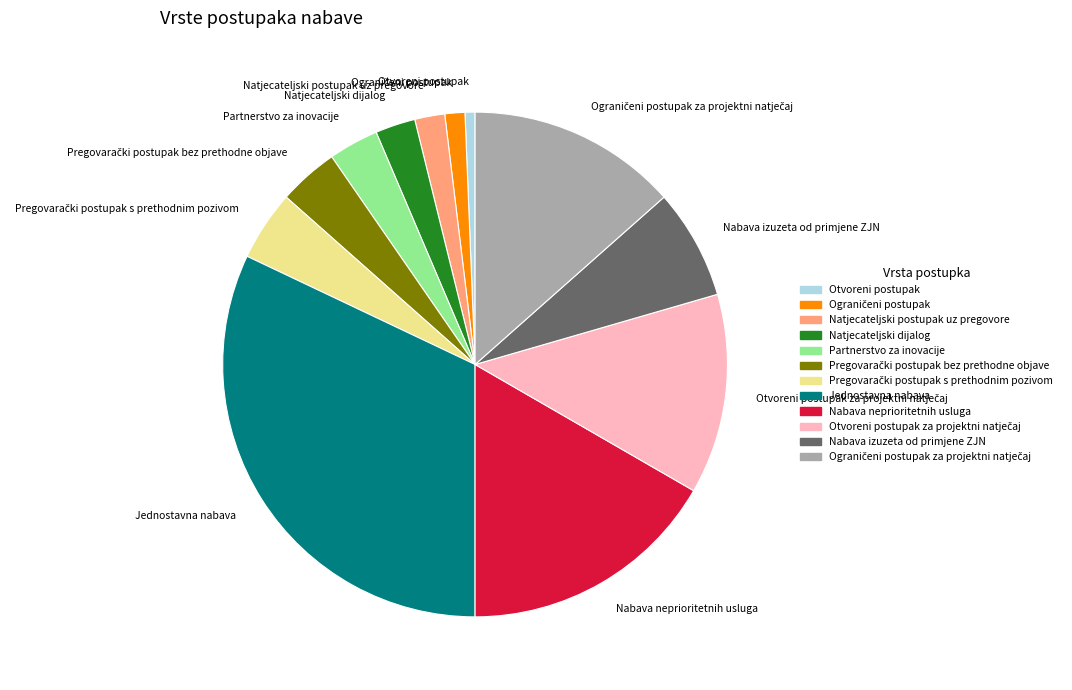

The Jednostavna nabava slice represents 32% of the pie. True or false?

True